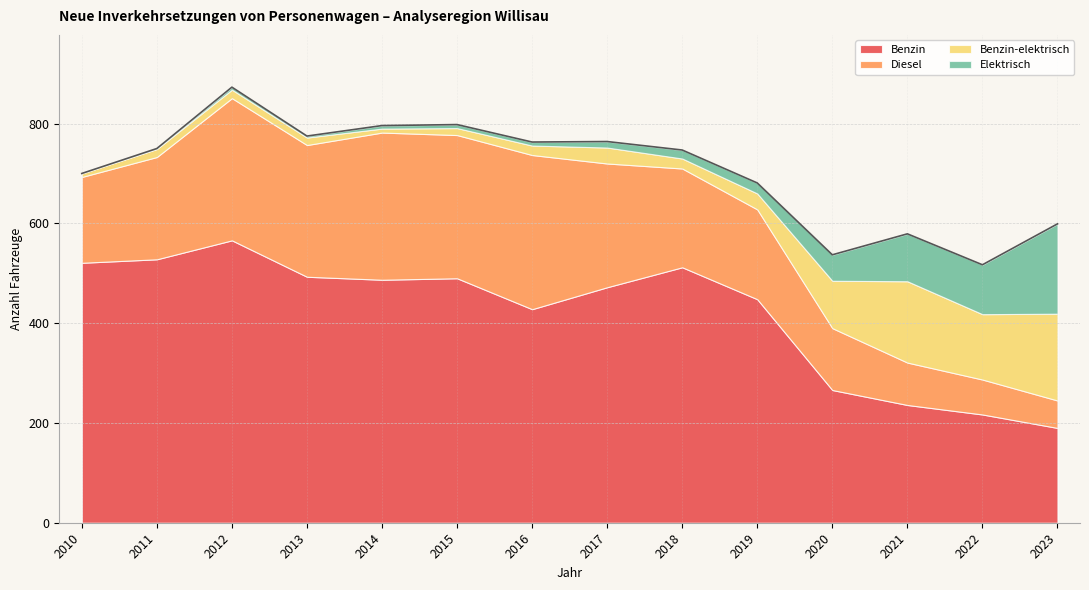

At 2019, list the series in order from largest to smallest.

Benzin, Diesel, Benzin-elektrisch, Elektrisch